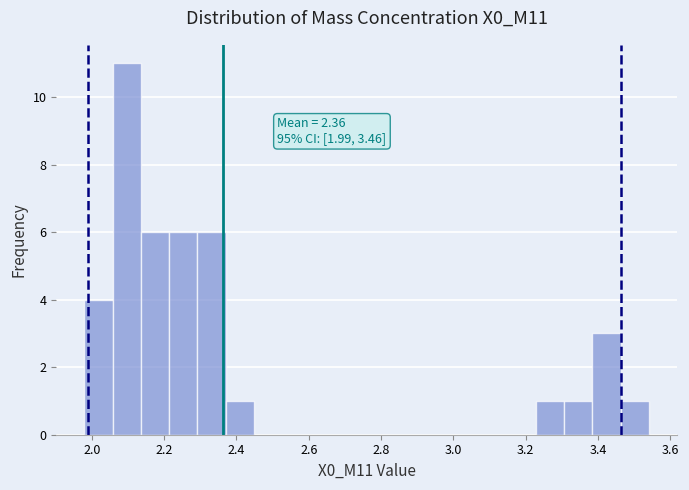

Read against the x-axis, roughly where is the centre of the tallest bar?

2.10